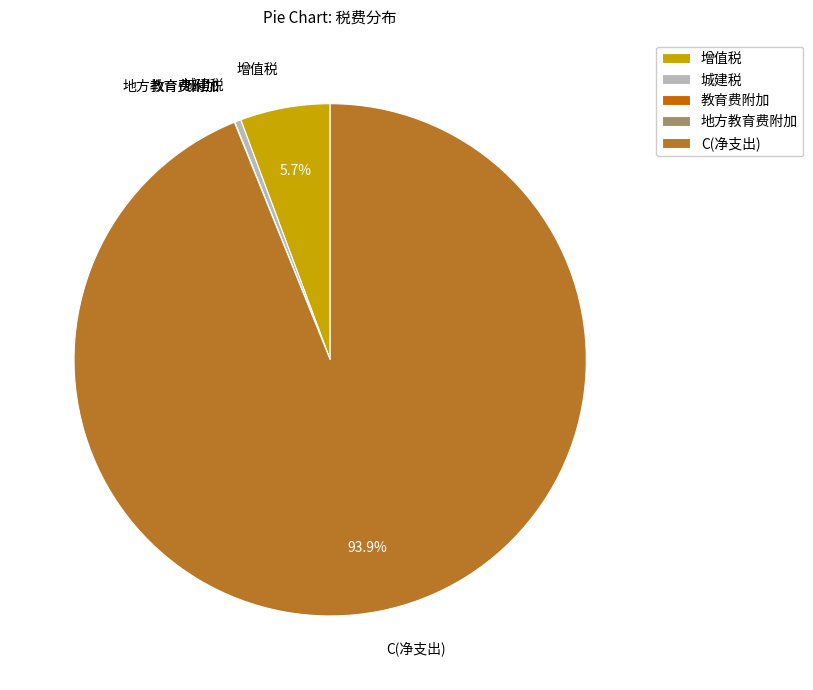

What percentage do 增值税 and C(净支出) together represent?

99.6%